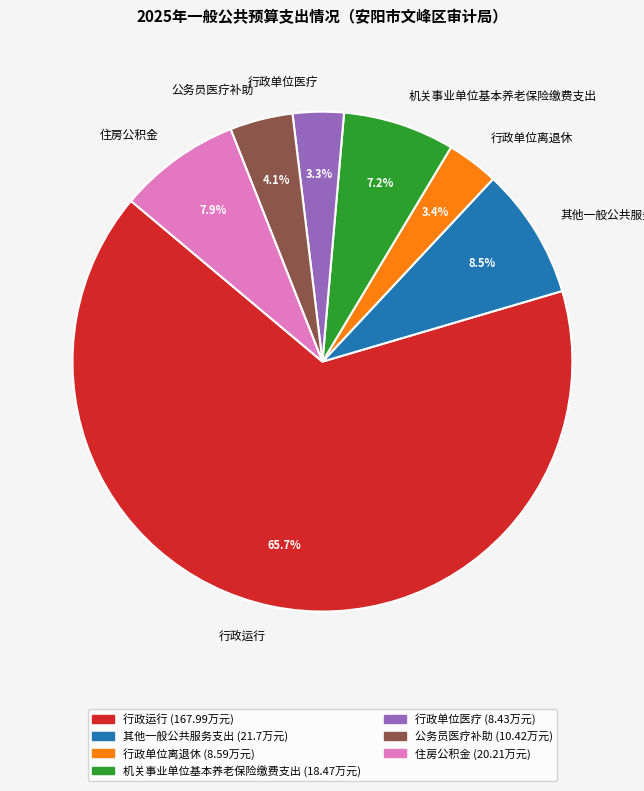

Approximately how many times larger is the value at 公务员医疗补助 compared to 住房公积金?

0.5